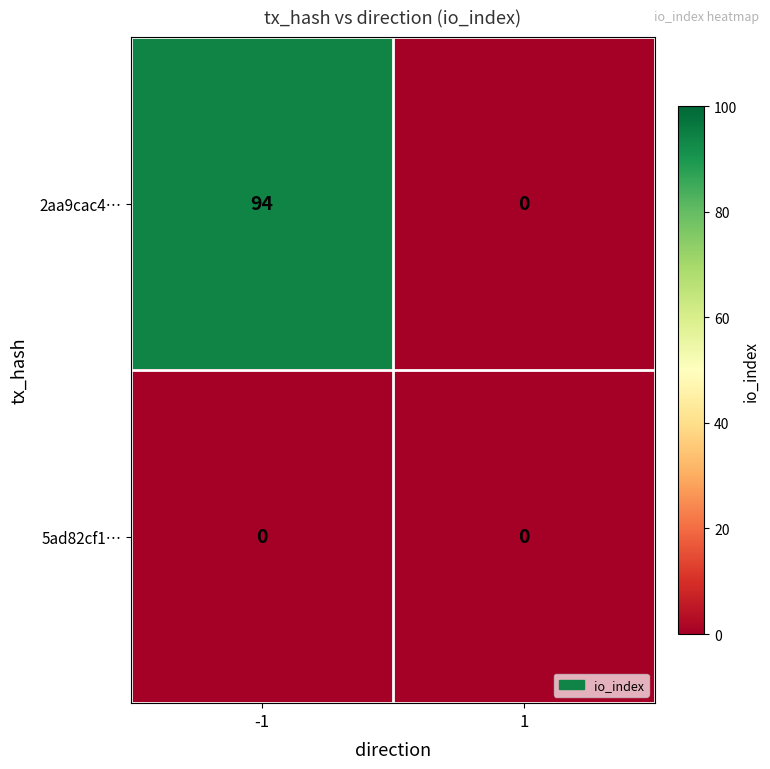

What is the sum of the 2aa9cac4… values at -1 and 1?

94